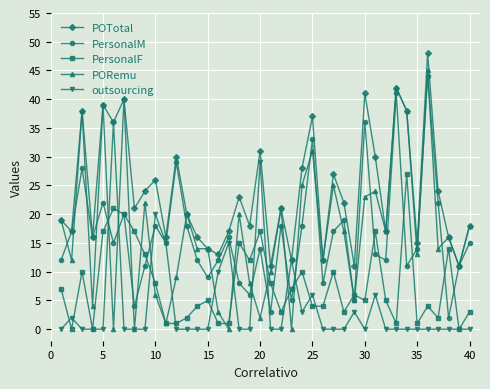

How many data points in PORemu are less than 16?

20